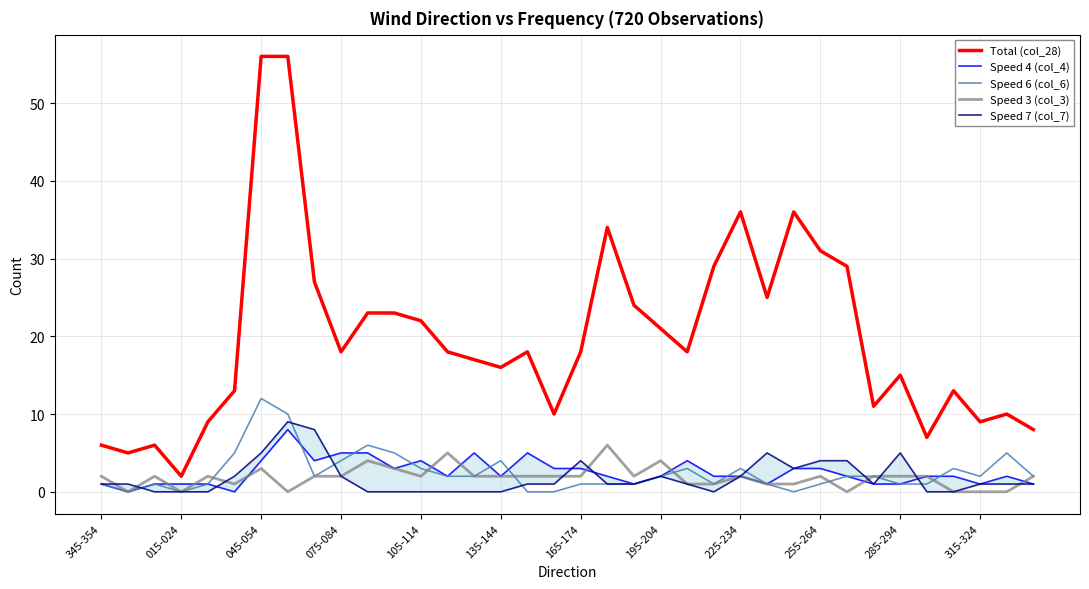

Which series has the largest total across all categories?

Total (col_28)